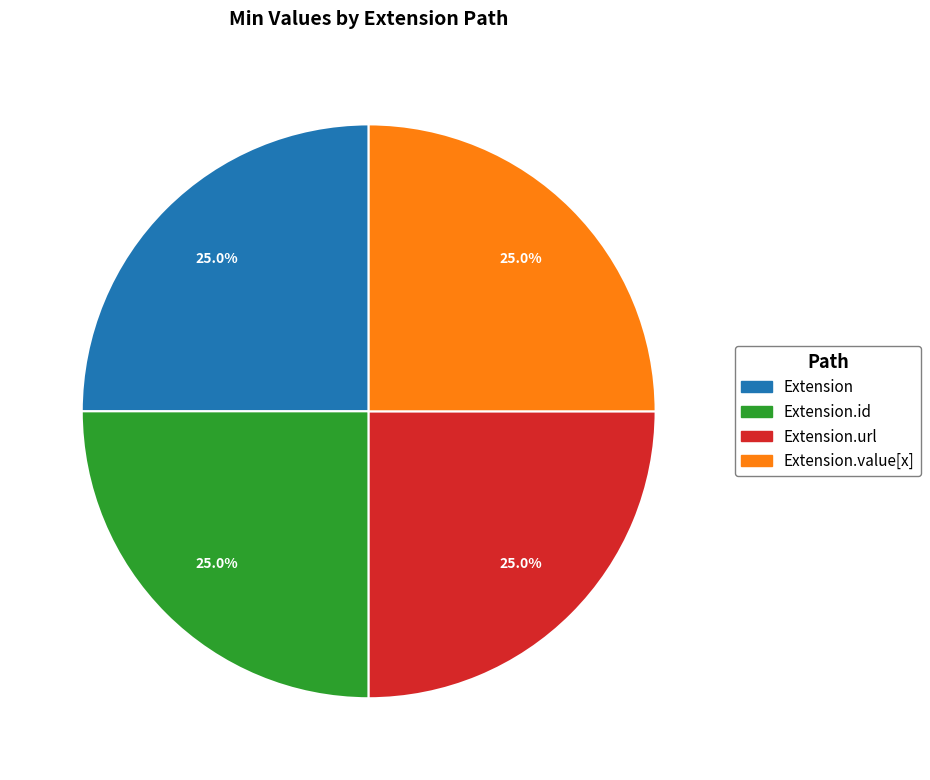

How many slices are in this pie chart?

4